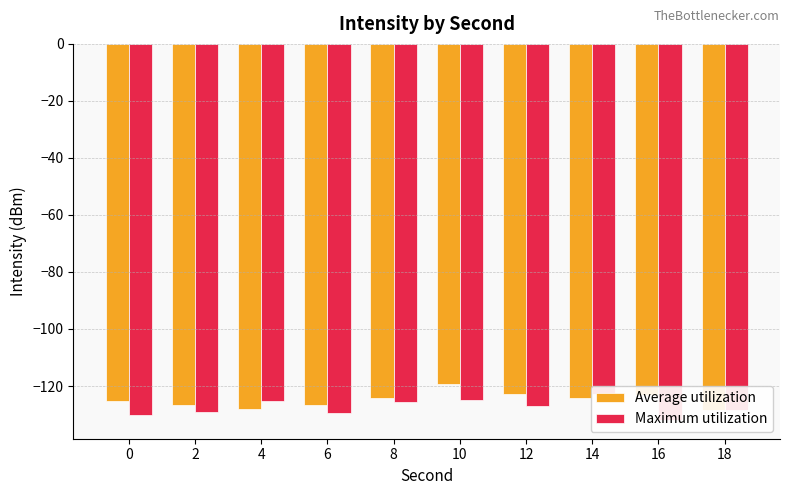

List the labels in order of Maximum utilization value, smallest first.

16, 0, 6, 2, 18, 12, 8, 4, 10, 14